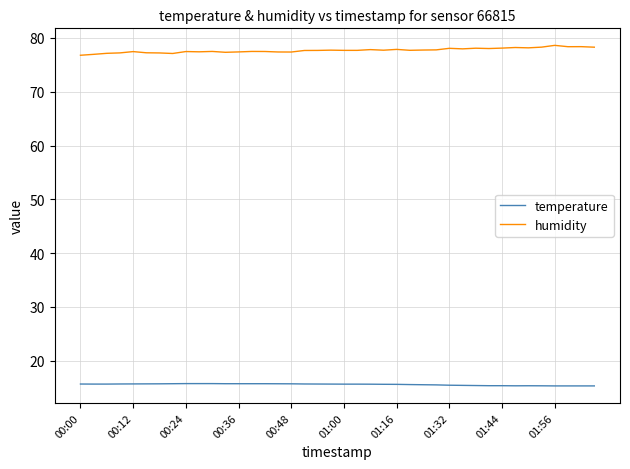

What is the difference between the maximum and minimum values in the humidity series?

1.8